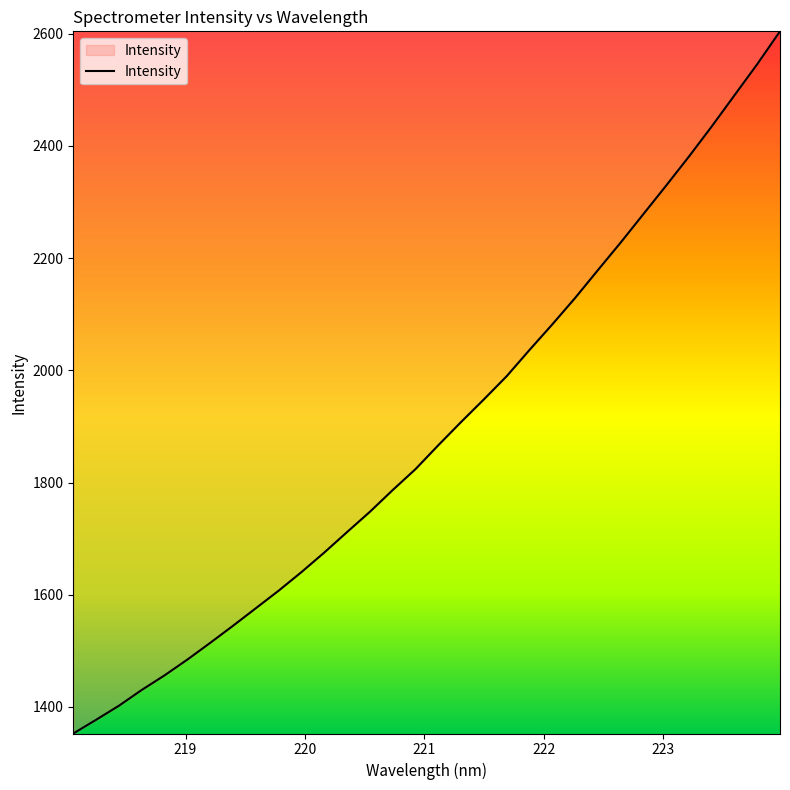

What is the greatest value displayed?

2604.3